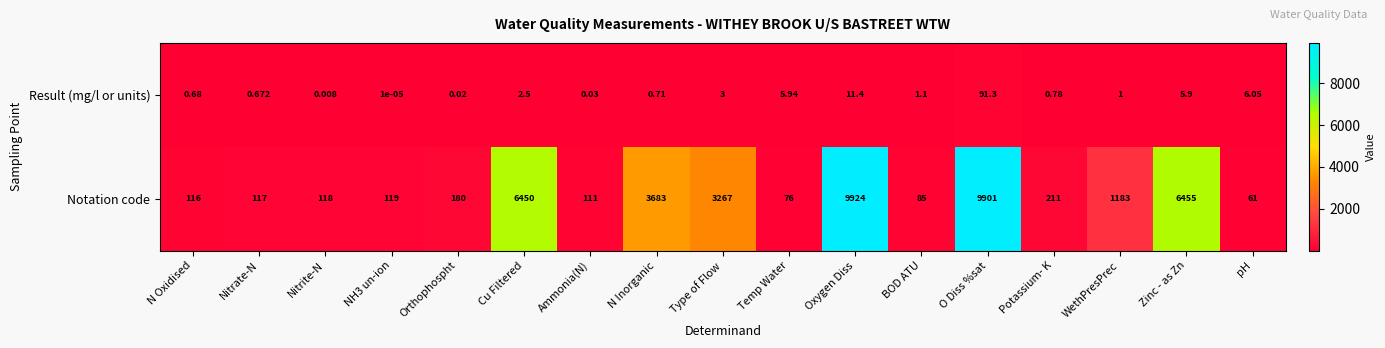

Rank the series by their average value, from lowest to highest.

Result (mg/l or units), Notation code